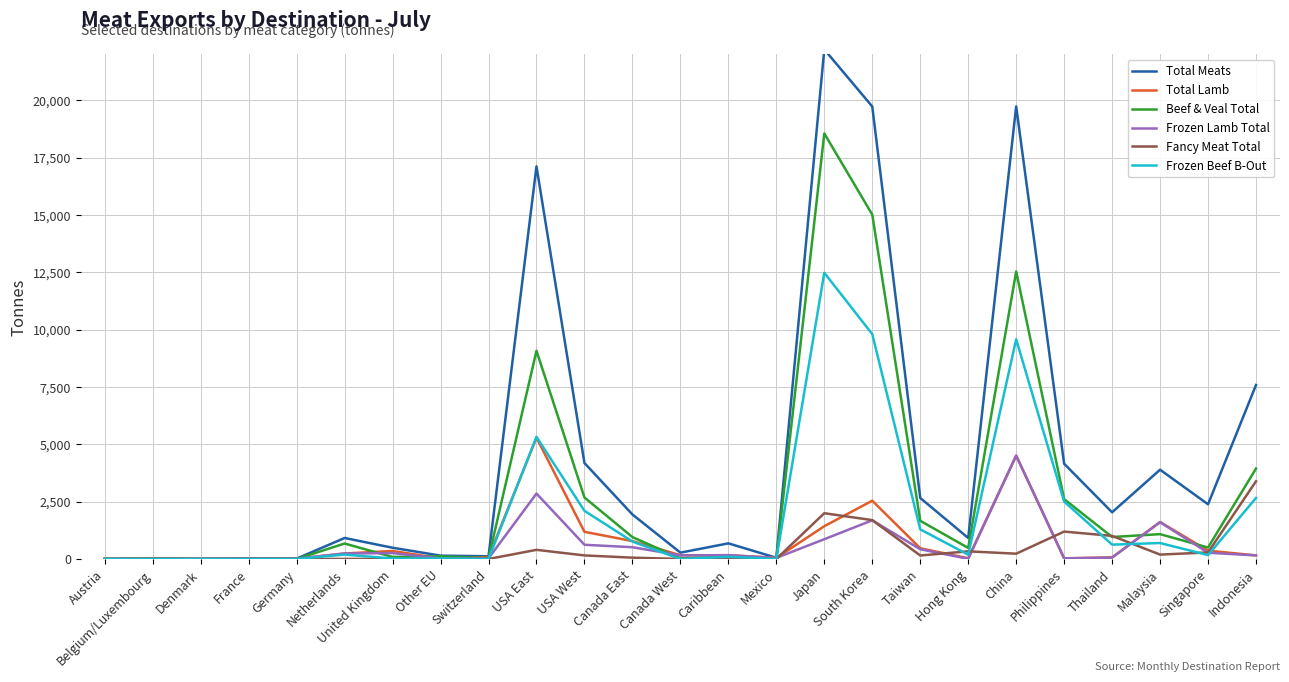

How many distinct data groups are displayed?

6